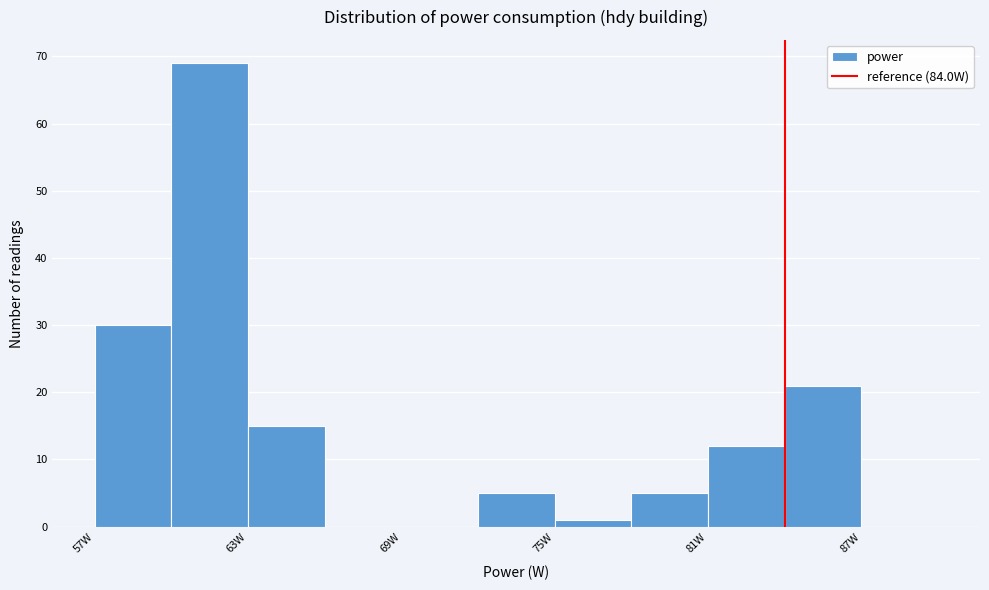

Read against the x-axis, roughly where is the centre of the tallest bar?

62